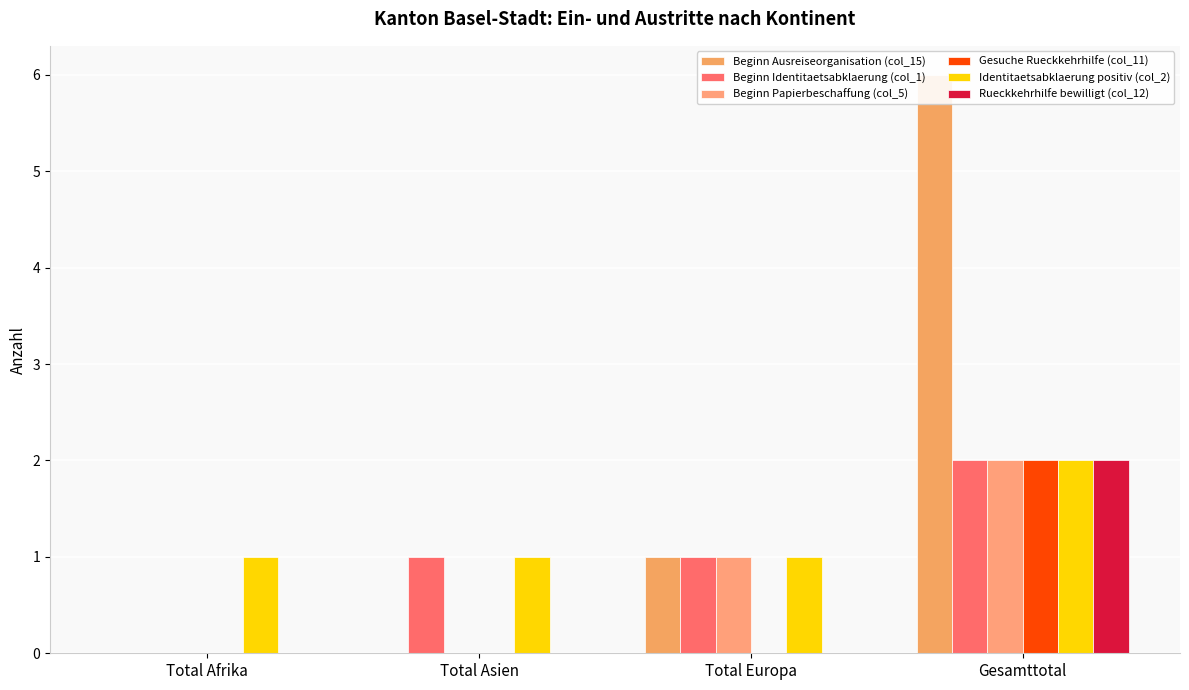

What is the difference between the maximum and minimum values in the Identitaetsabklaerung positiv (col_2) series?

1